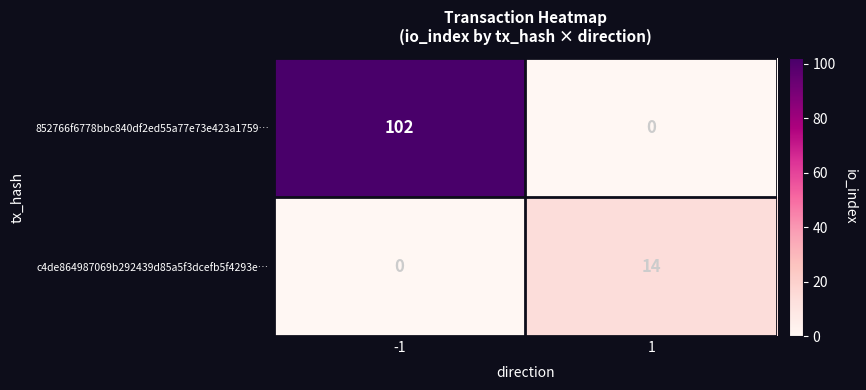

Reading left to right, list all the values displayed in this chart.

852766f6778bbc840df2ed55a77e73e423a1759…: -1=102	1=0
c4de864987069b292439d85a5f3dcefb5f4293e…: -1=0	1=14